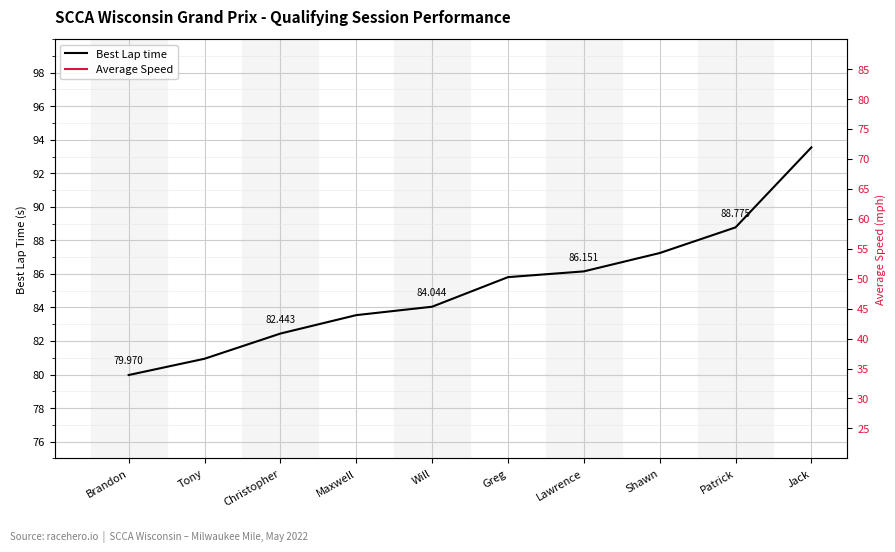

Reading right to left, what are all the values shown in this chart?

Best Lap time: 93.5	88.8	87.2	86.2	85.8	84.0	83.5	82.4	80.9	80.0
Average Speed: 31.7	66.8	66.2	67.2	70.5	69.4	71.0	72.5	69.5	72.5